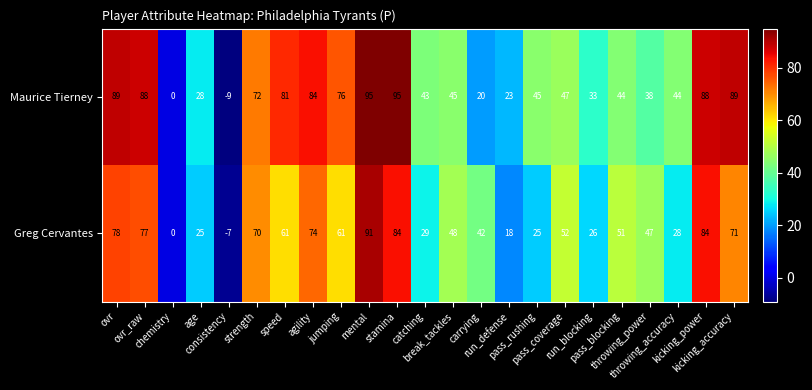

Which series has the largest total across all categories?

Maurice Tierney